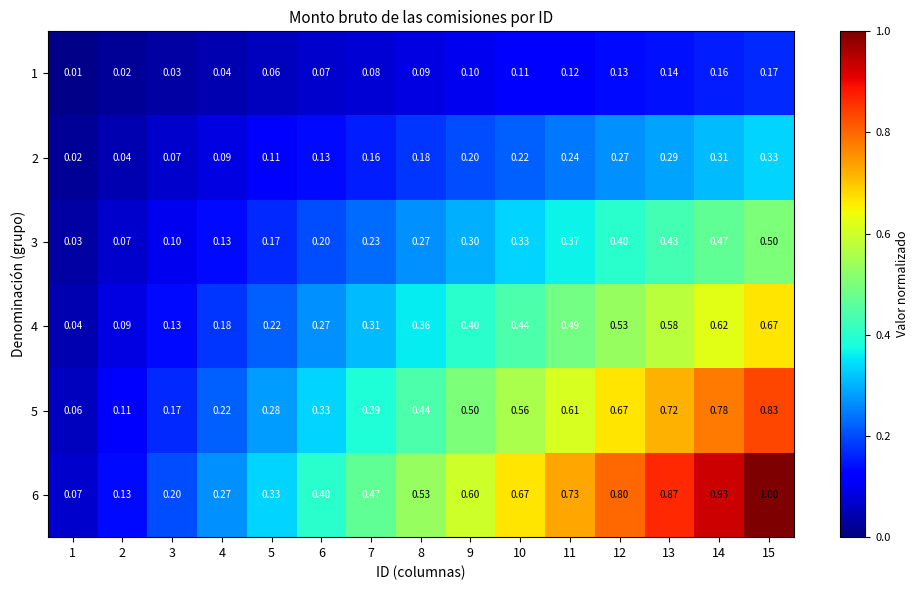

Is the value of 1 at 15 greater than the value of 3 at 10?

No